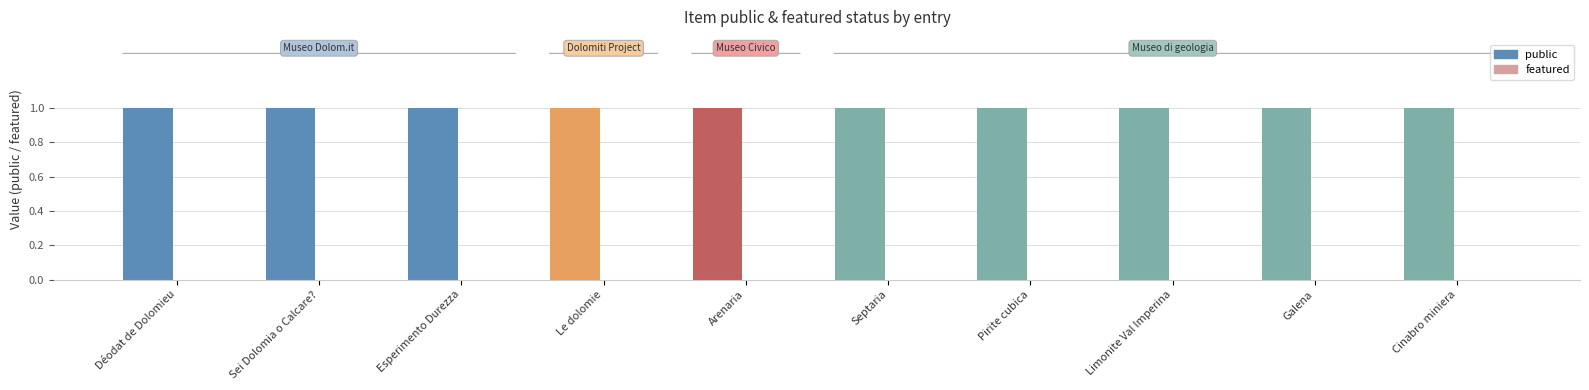

What is the spread (max minus min) of values at Limonite Val Imperina?

1